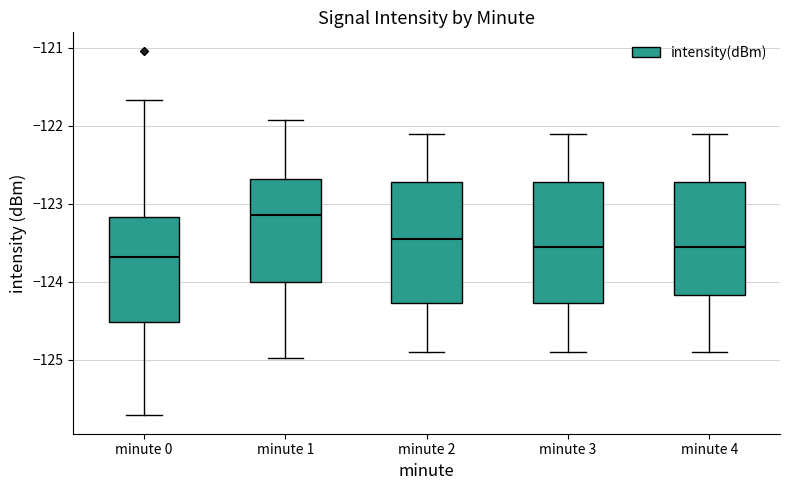

Which box has the highest median line?

minute 1